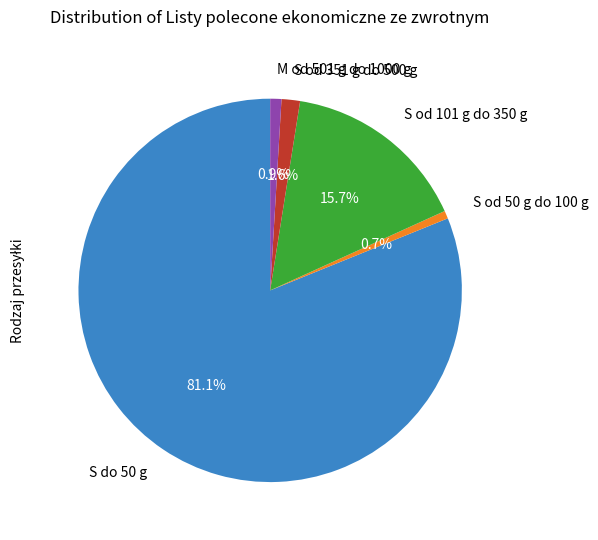

Does any single category account for the majority?

Yes